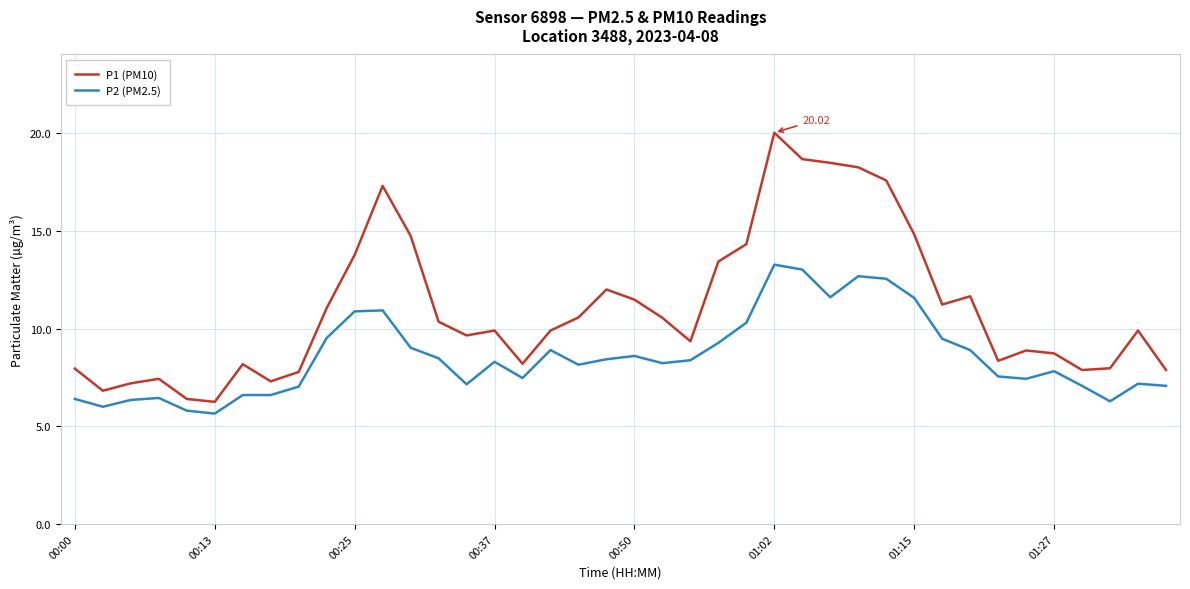

True or false: P2 (PM2.5) and P1 (PM10) cross at least once.

False